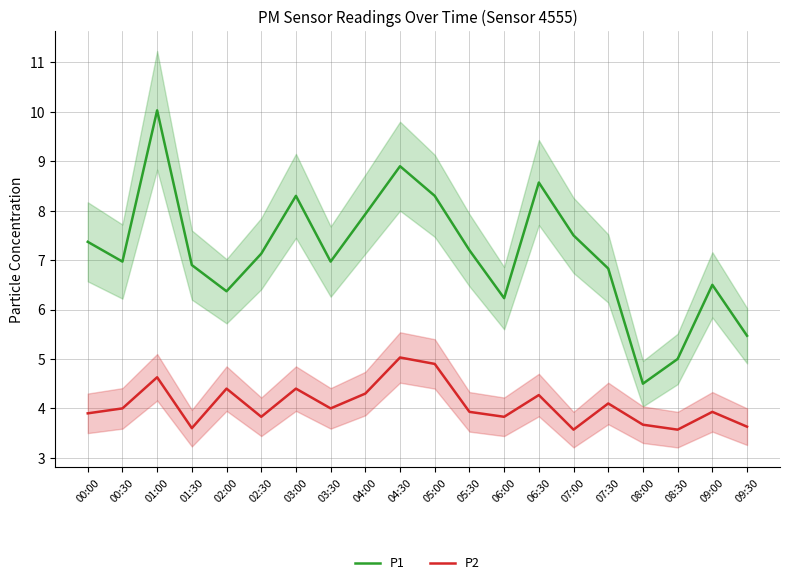

Which category has the lowest value across all series?

07:00